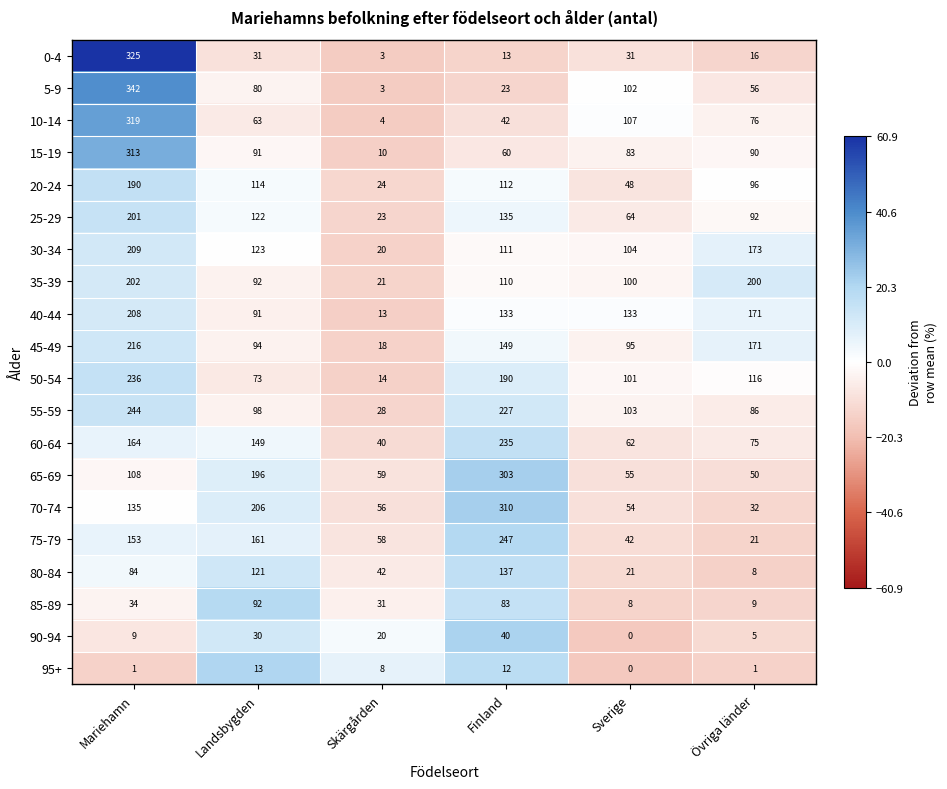

Rank the series at Mariehamn from lowest to highest value.

95+, 90-94, 85-89, 80-84, 65-69, 70-74, 75-79, 60-64, 20-24, 25-29, 35-39, 40-44, 30-34, 45-49, 50-54, 55-59, 15-19, 10-14, 0-4, 5-9